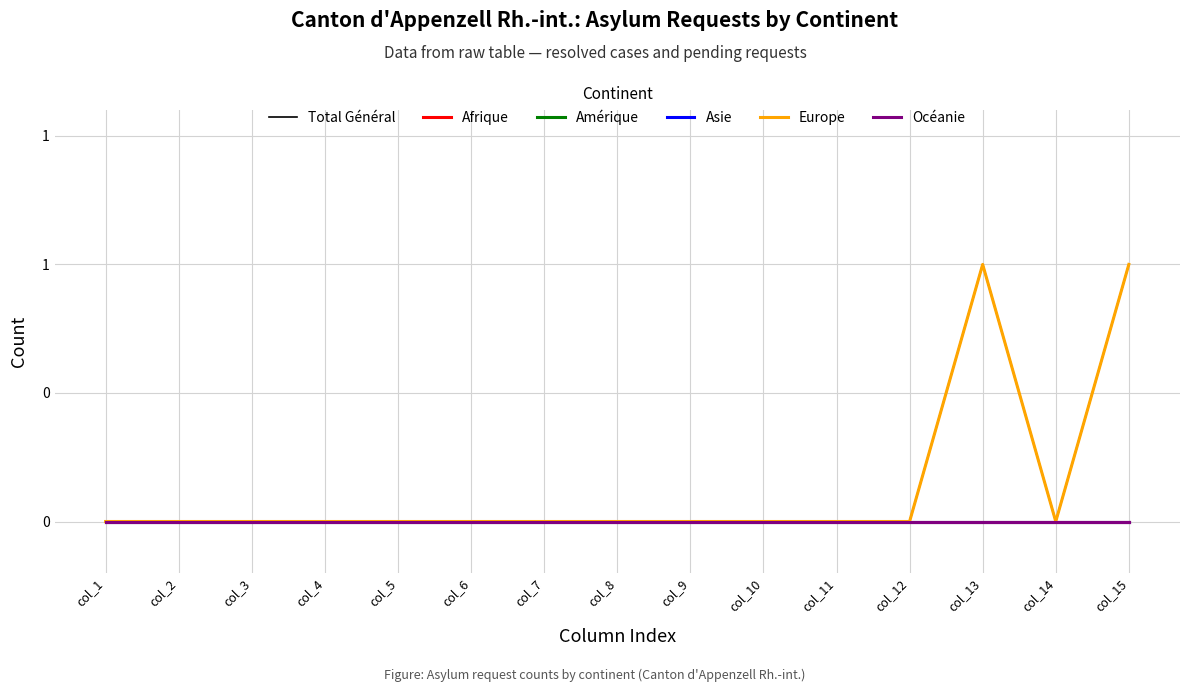

Which series has the largest total across all categories?

Total Général